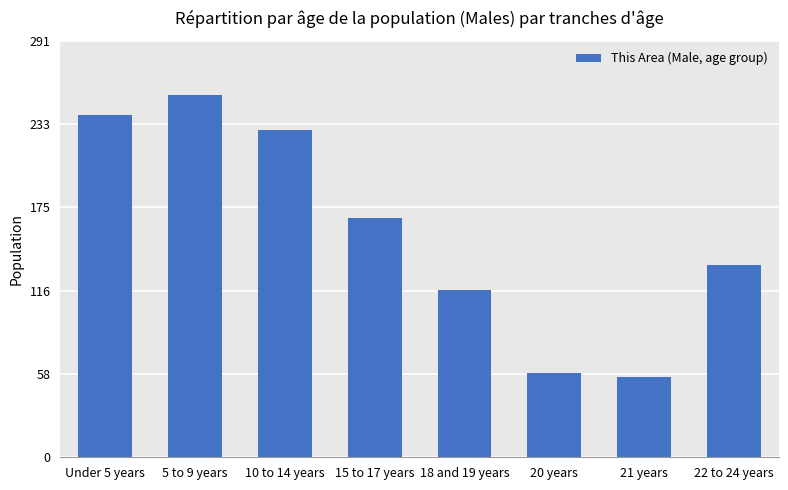

What is the difference between the second highest and minimum values?

183